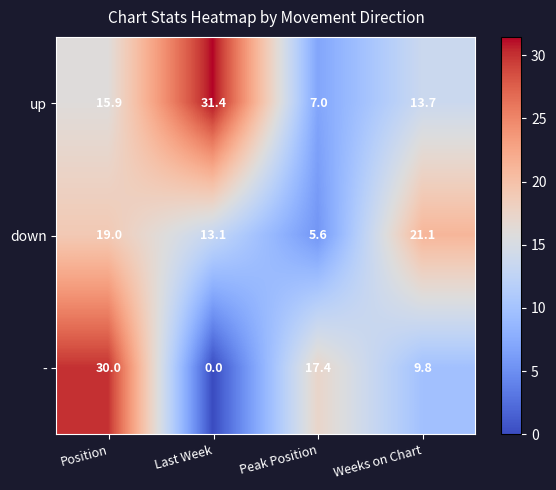

At which category is the sum across all series the highest?

Position